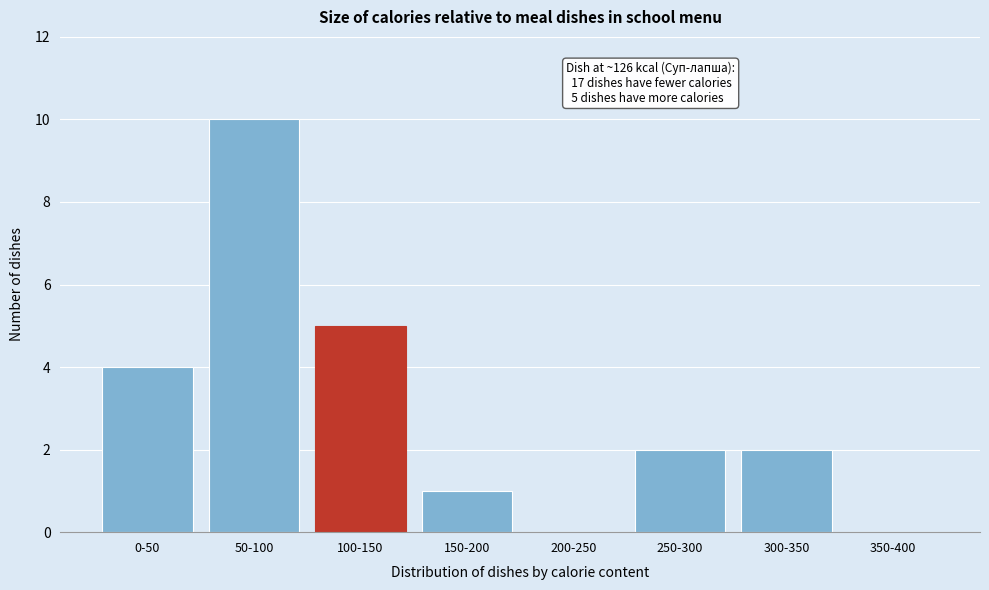

Reading left to right, what are all the values shown in this chart?

0-50=4	50-100=10	100-150=5	150-200=1	200-250=0	250-300=2	300-350=2	350-400=0